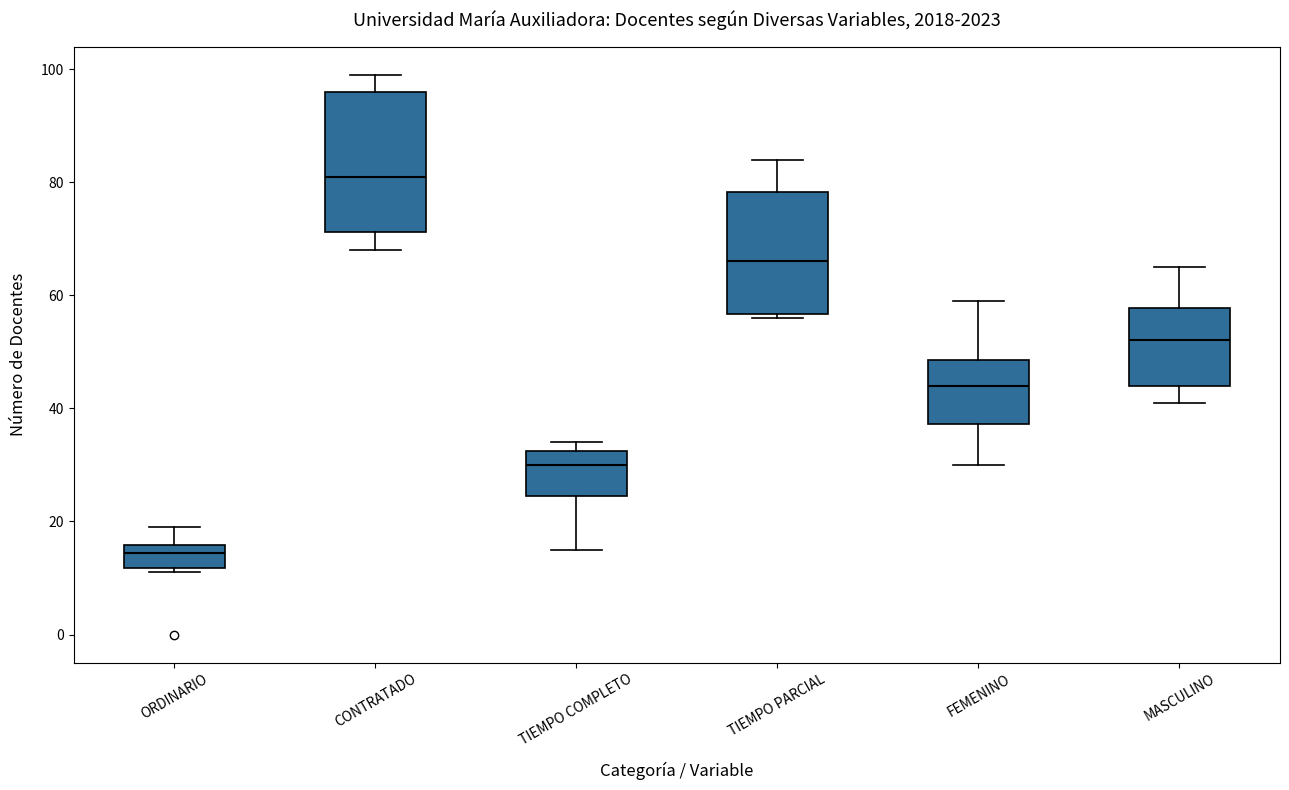

Which box's median line is the lowest?

ORDINARIO